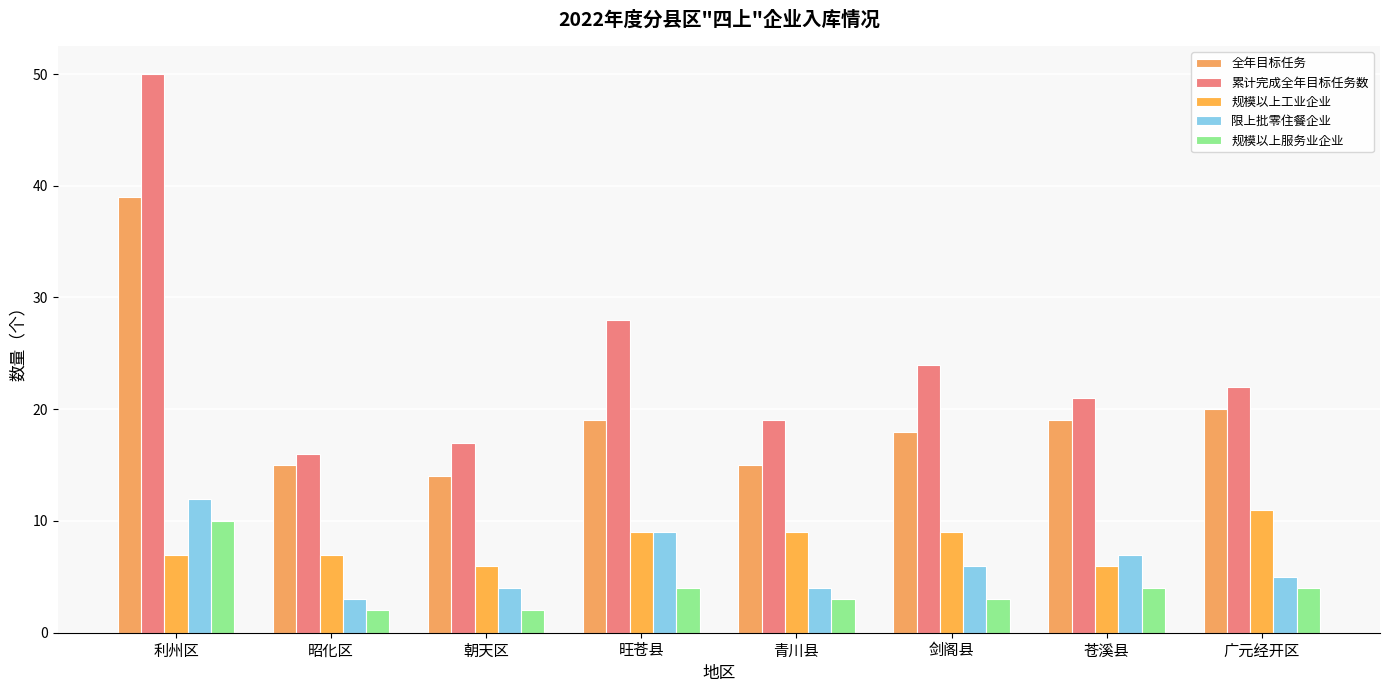

What is the spread (max minus min) of values at 广元经开区?

18